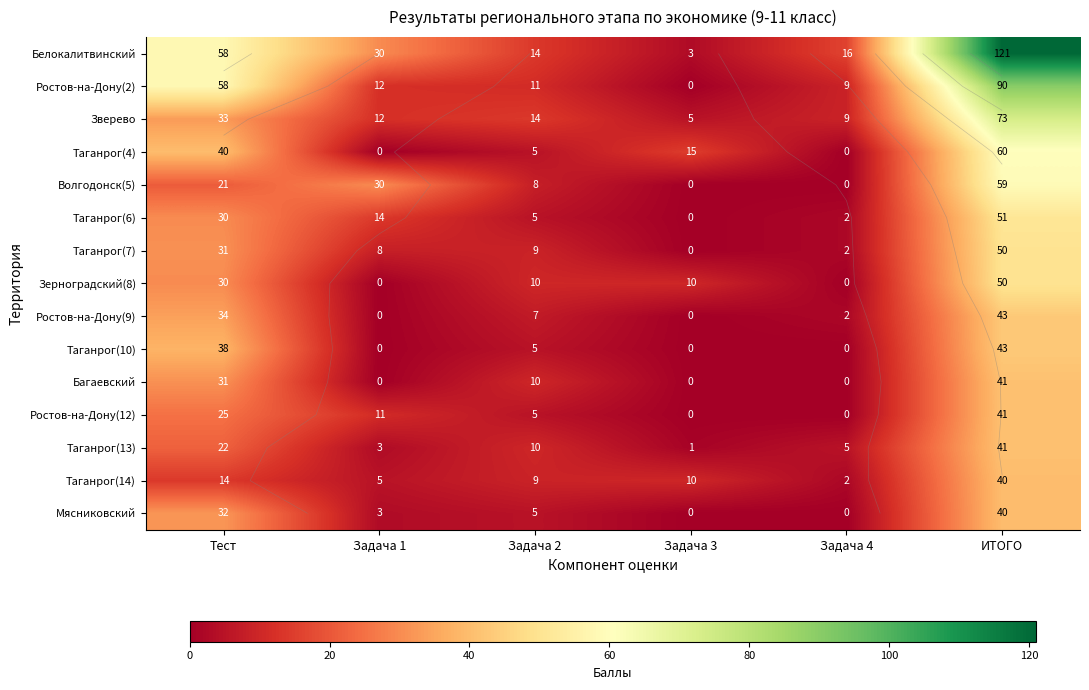

What is the difference between the highest and lowest values at Тест?

44